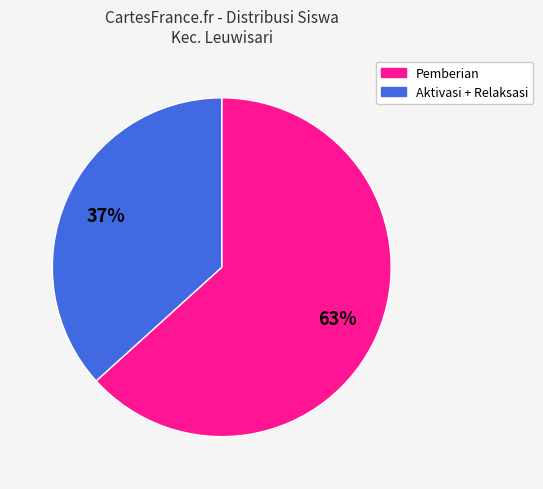

To the nearest percent, what is the average slice percentage?

50%